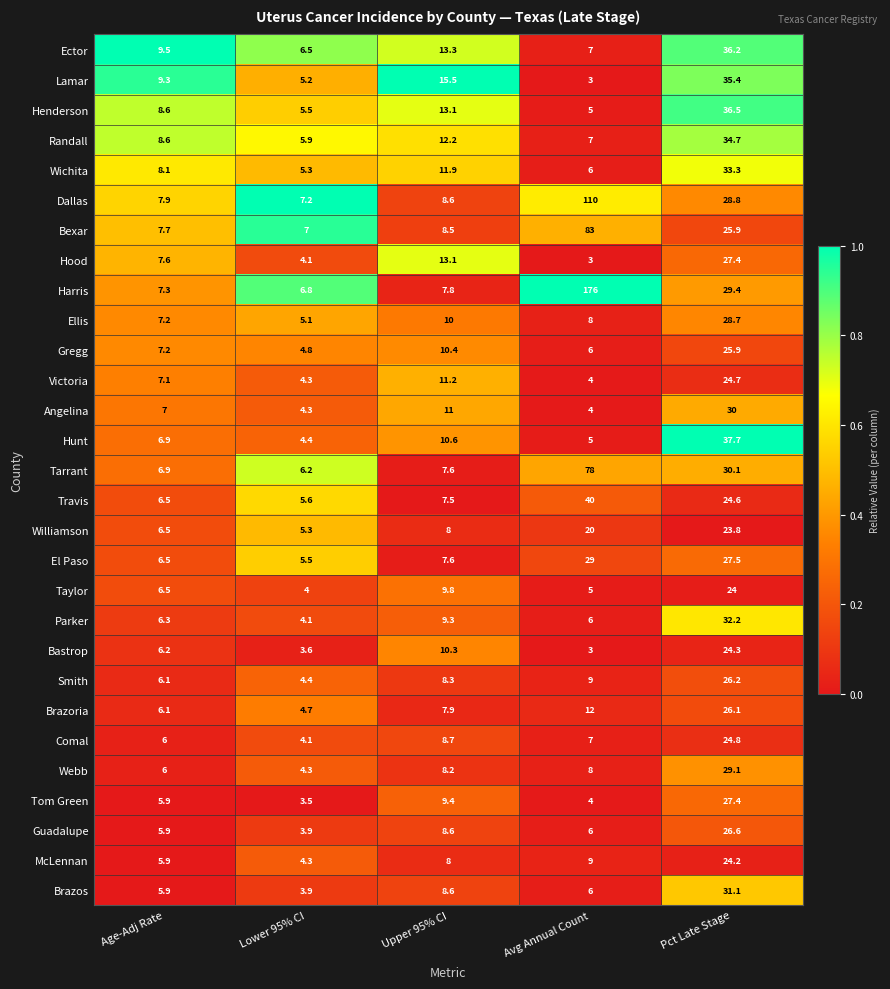

The Guadalupe series shows 3.9 at Lower 95% CI. True or false?

True